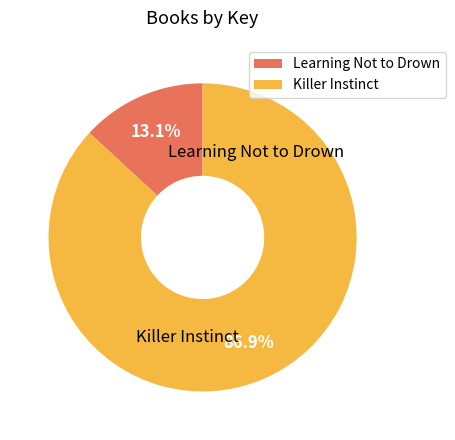

Does any single category account for the majority?

Yes